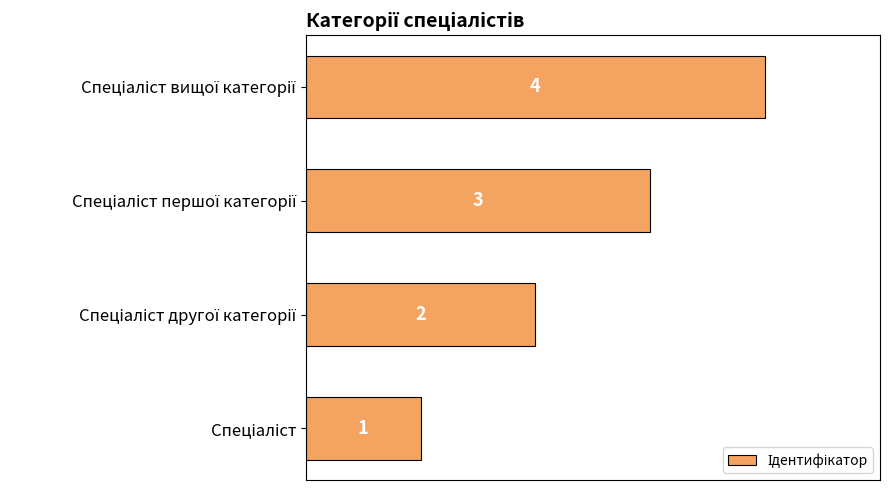

What is the sum of all values?

10